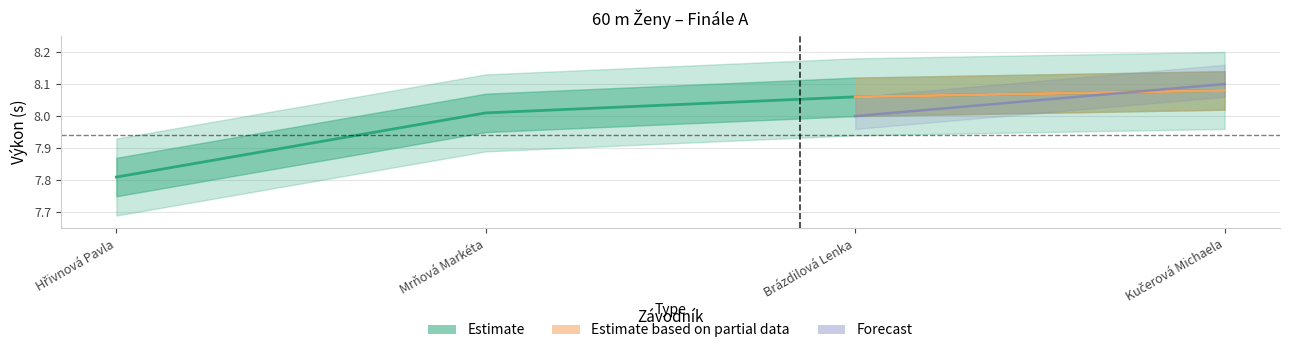

Which category has the lowest value across all series?

Hřivnová Pavla